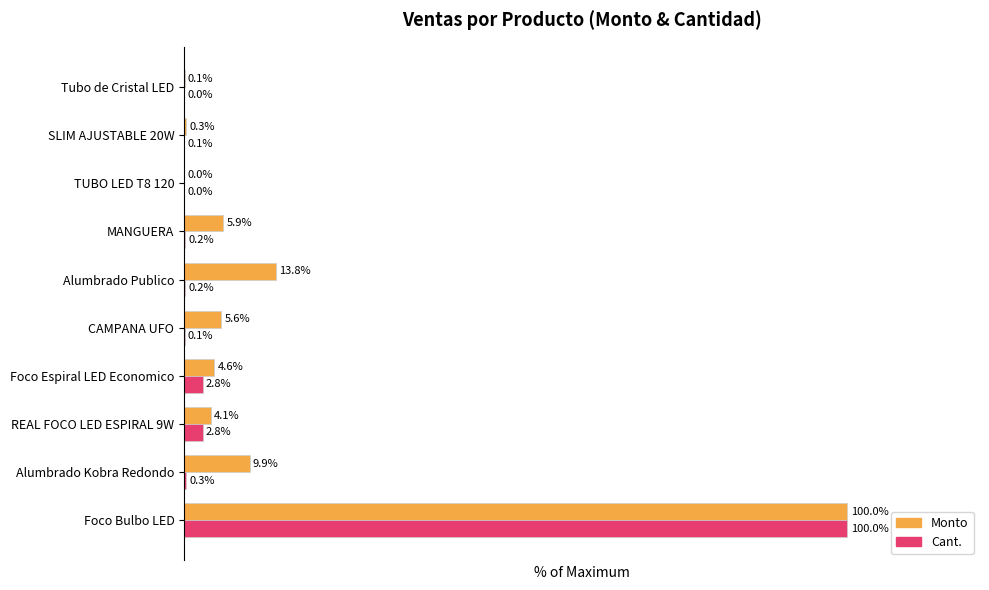

What are all the series names shown in the legend?

Monto, Cant.